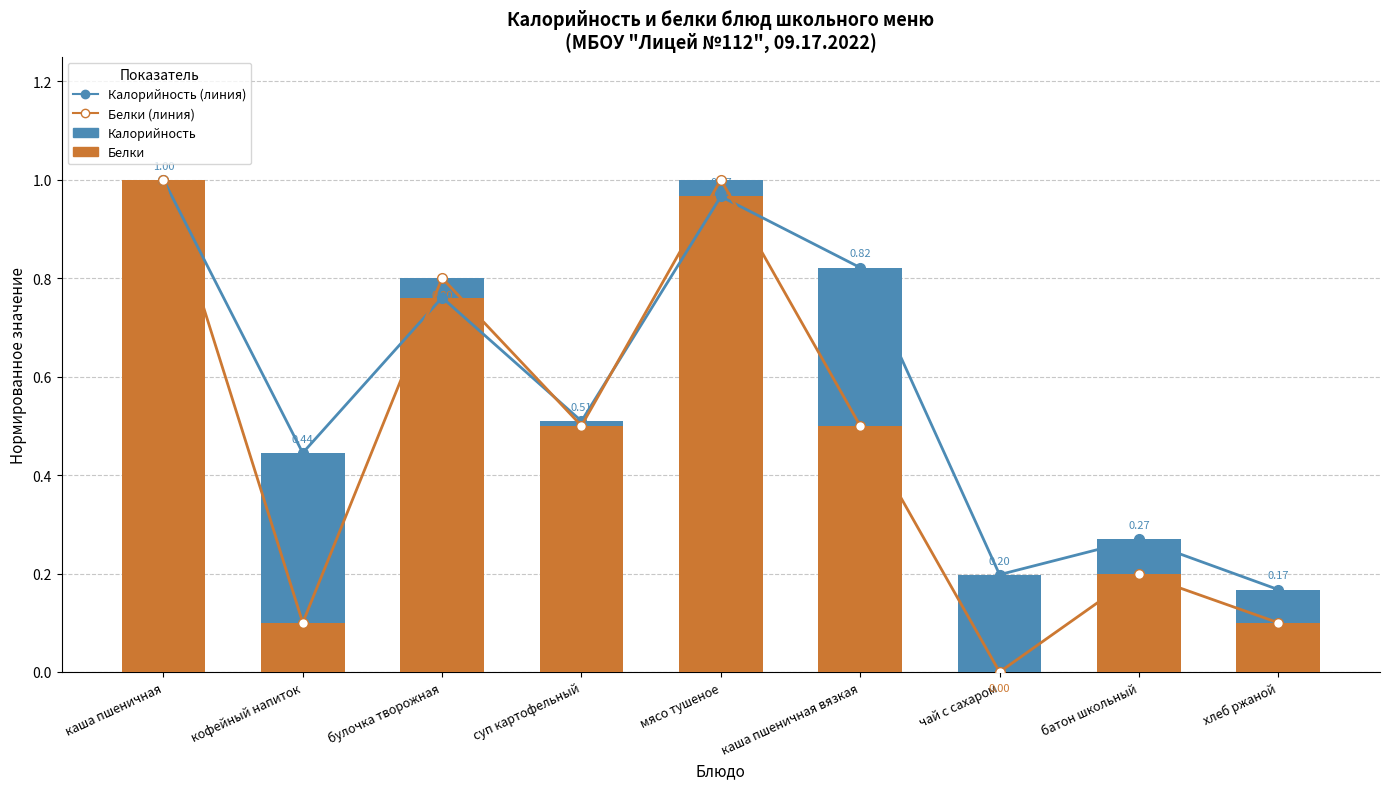

At which label does Калорийность (линия) reach its minimum?

хлеб ржаной